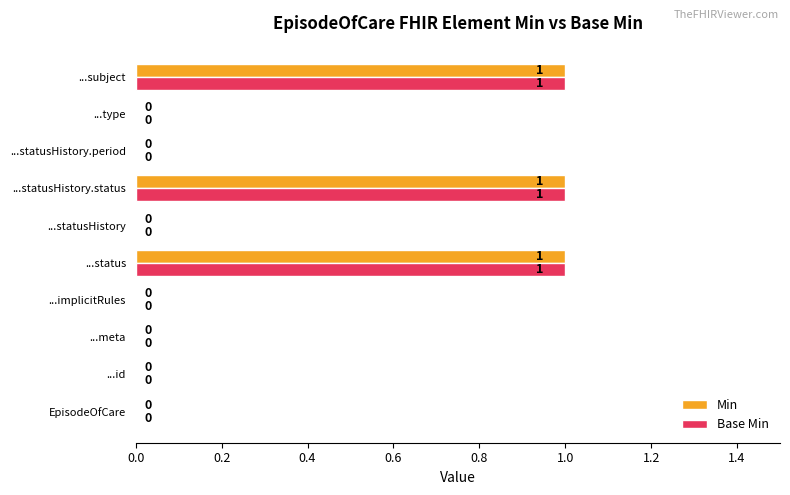

What is the sum of all Min values?

3